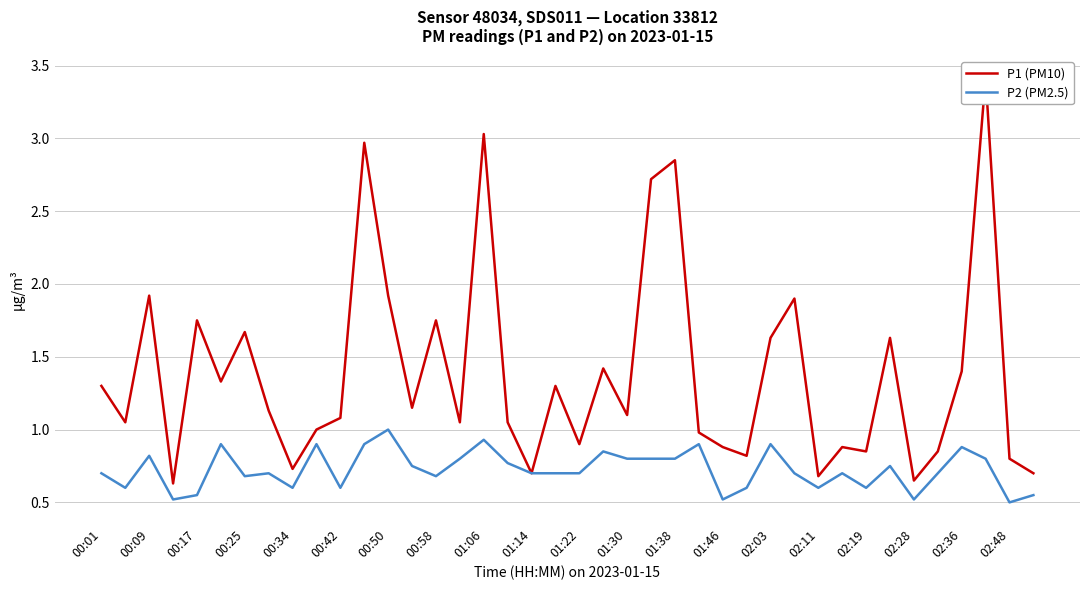

True or false: P2 (PM2.5) and P1 (PM10) cross at least once.

False